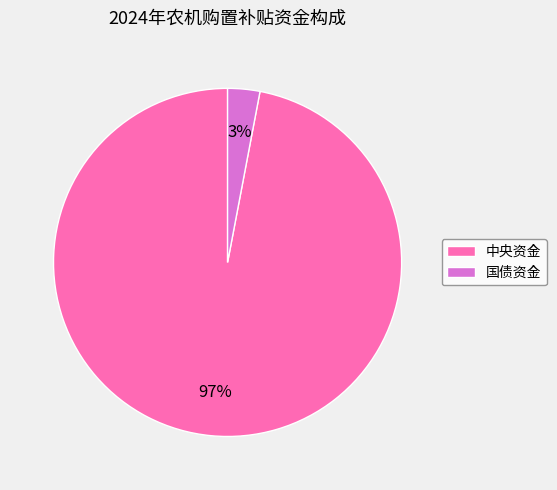

Is it true that 国债资金 is 3% of the pie?

True